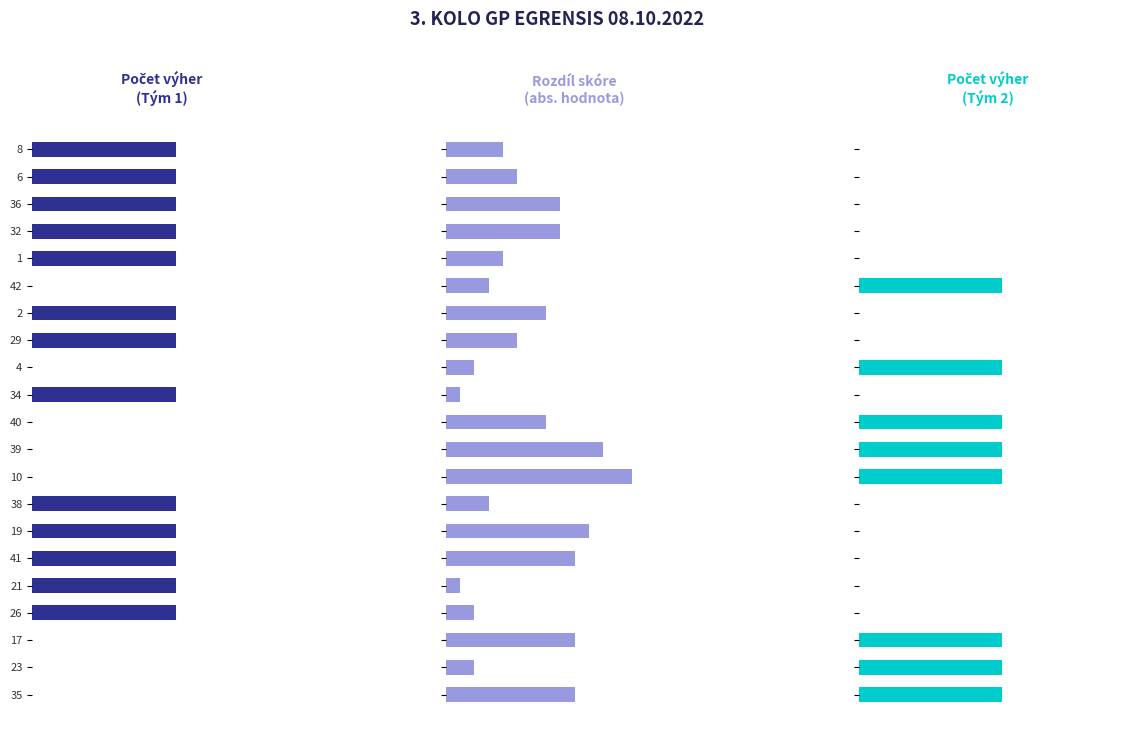

What is the difference between the maximum and minimum values in the Rozdíl skóre (T1) series?

12